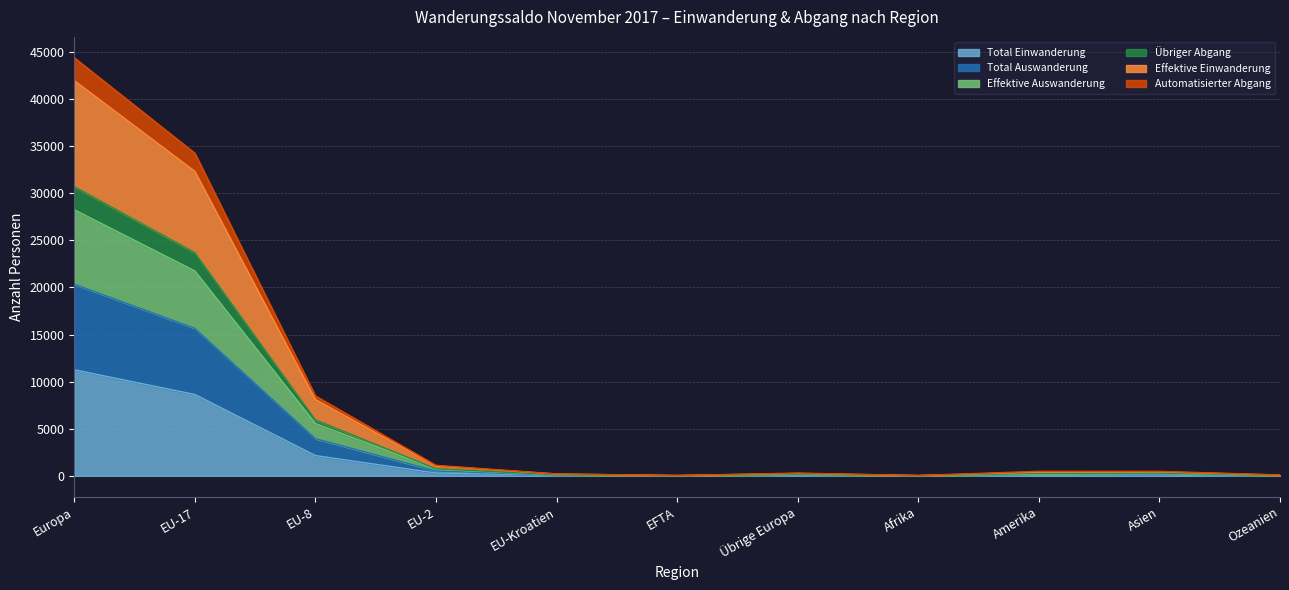

At which category is the sum across all series the highest?

Europa